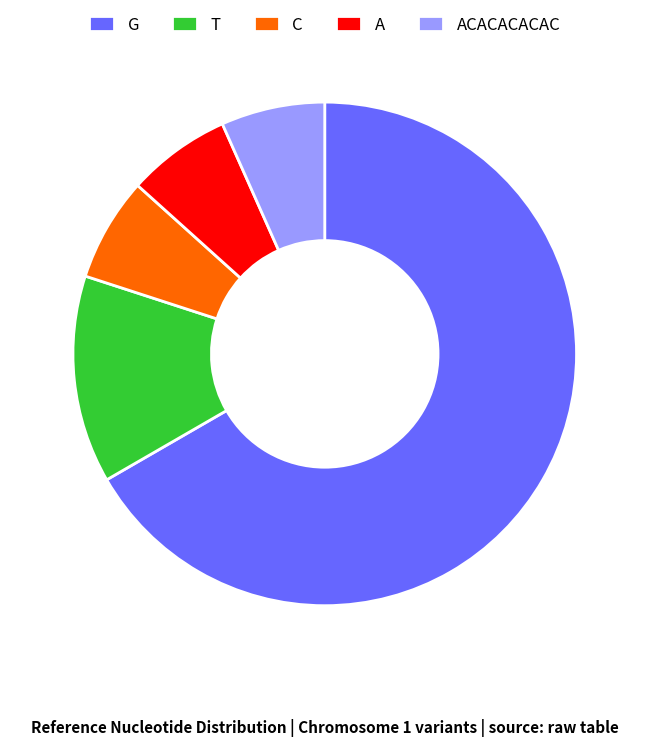

True or false: A accounts for 15% of the total.

False